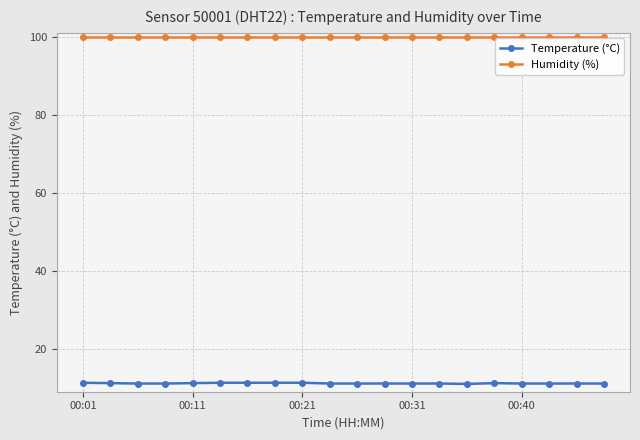

True or false: Humidity (%) and Temperature (°C) cross at least once.

False